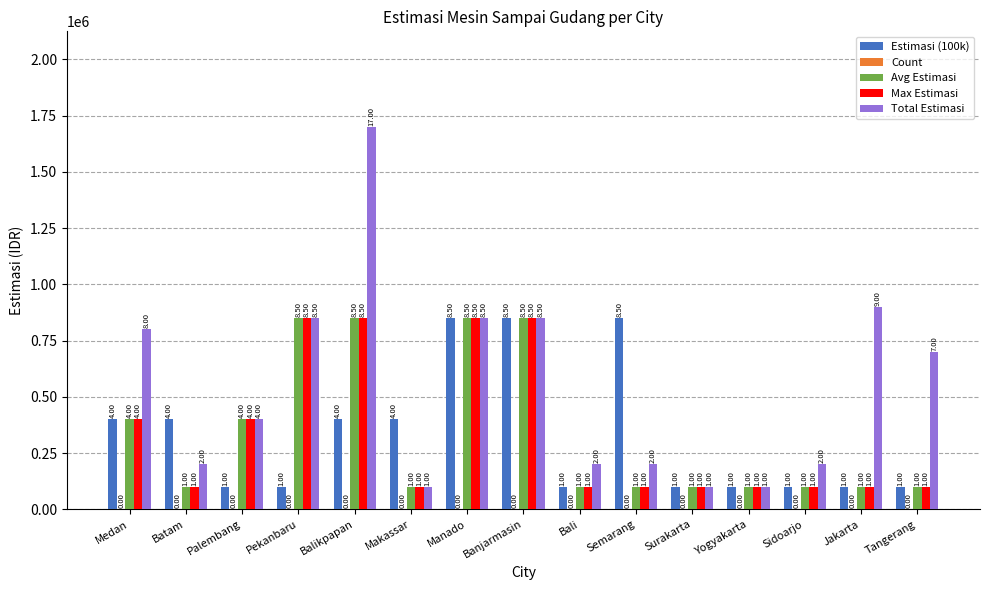

The Avg Estimasi series shows 100000 at Yogyakarta. True or false?

True